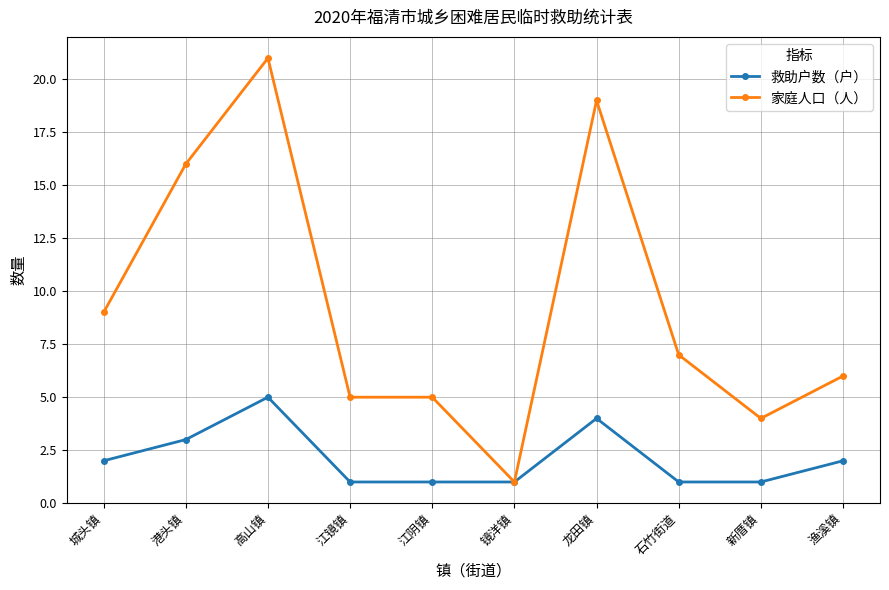

Reading right to left, what are all the values shown in this chart?

救助户数（户）: 2	1	1	4	1	1	1	5	3	2
家庭人口（人）: 6	4	7	19	1	5	5	21	16	9